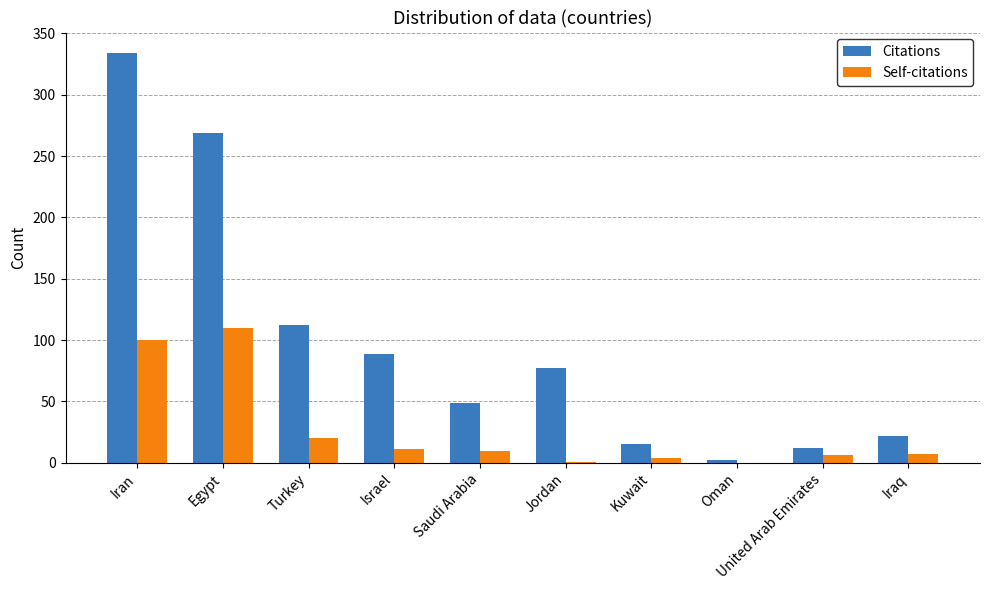

What is the sum of all Citations values?

981